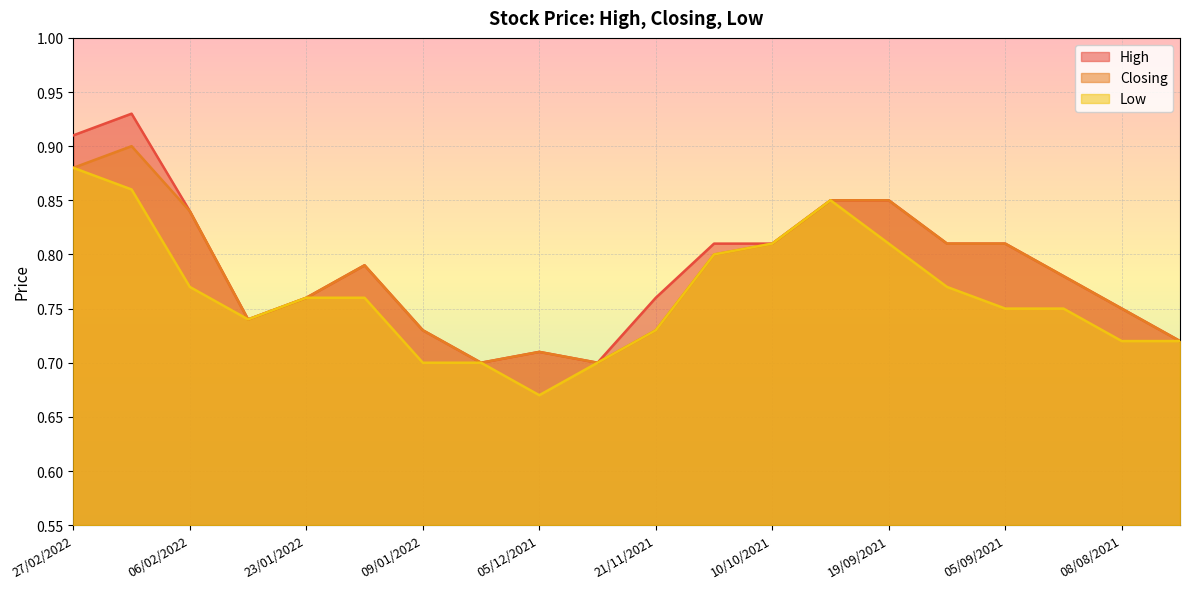

How many lines are shown in the chart?

3